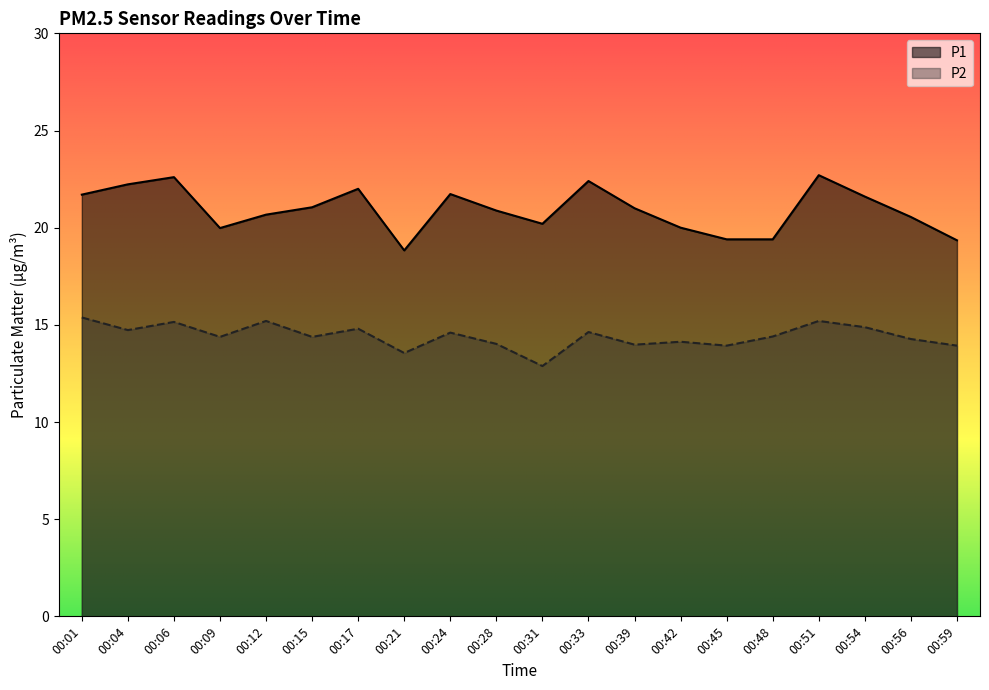

How many lines are shown in the chart?

2